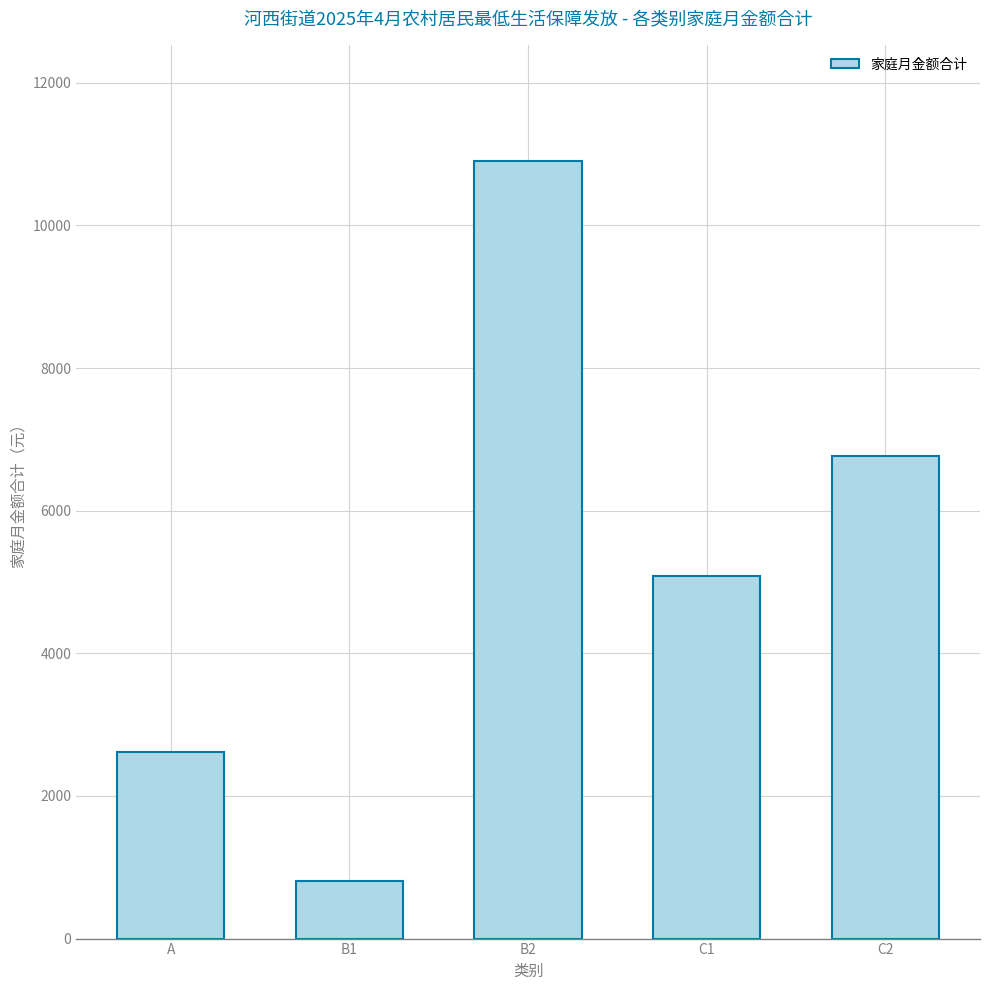

The value at C2 is 6765. True or false?

True